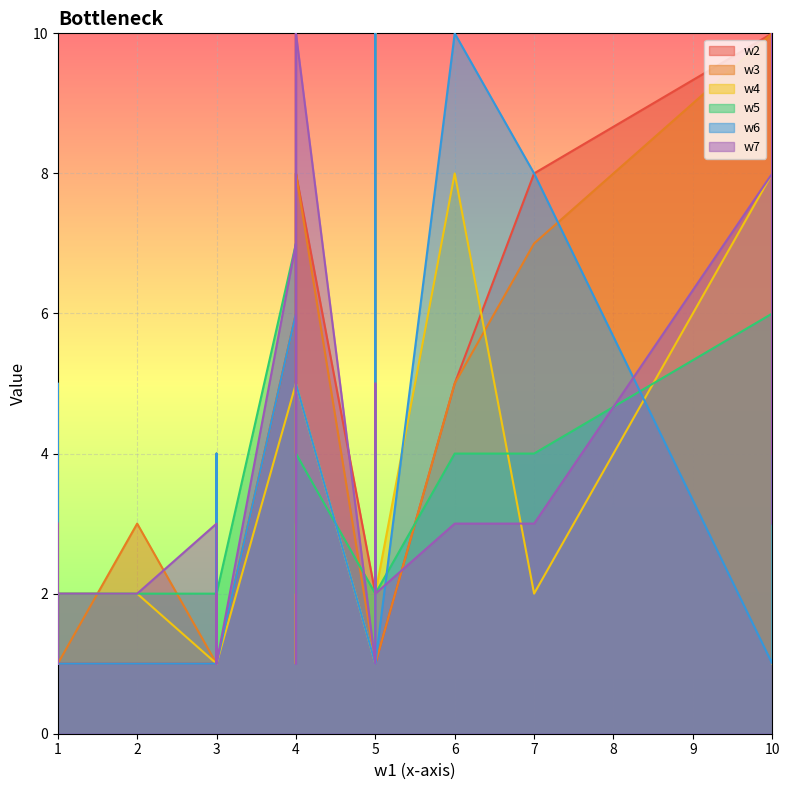

What is the highest value of the w6 series?

10